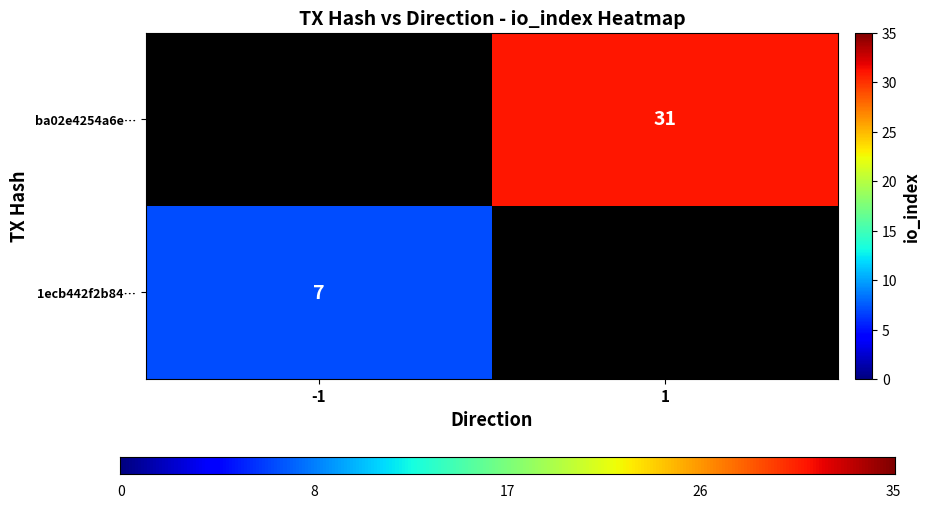

Reading left to right, what are all the values shown in this chart?

1ecb442f2b84fc9bd6b47c4e9e76f44c65dd2e6: -1	7
ba02e4254a6e15115eec222f4c91b9cd35eb940: 1	31